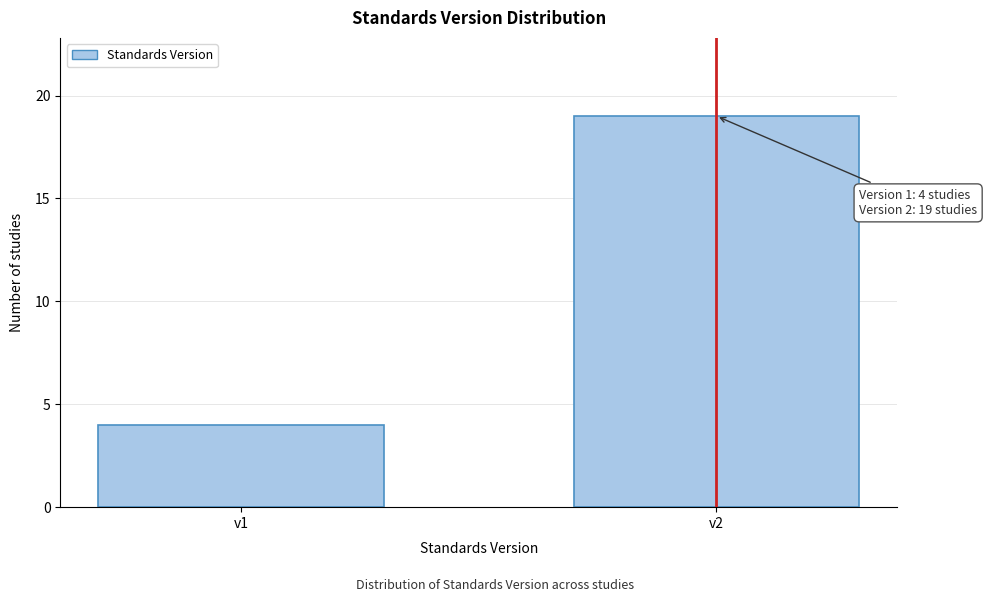

Reading left to right, transcribe all the data shown in this chart.

v1=4	v2=19